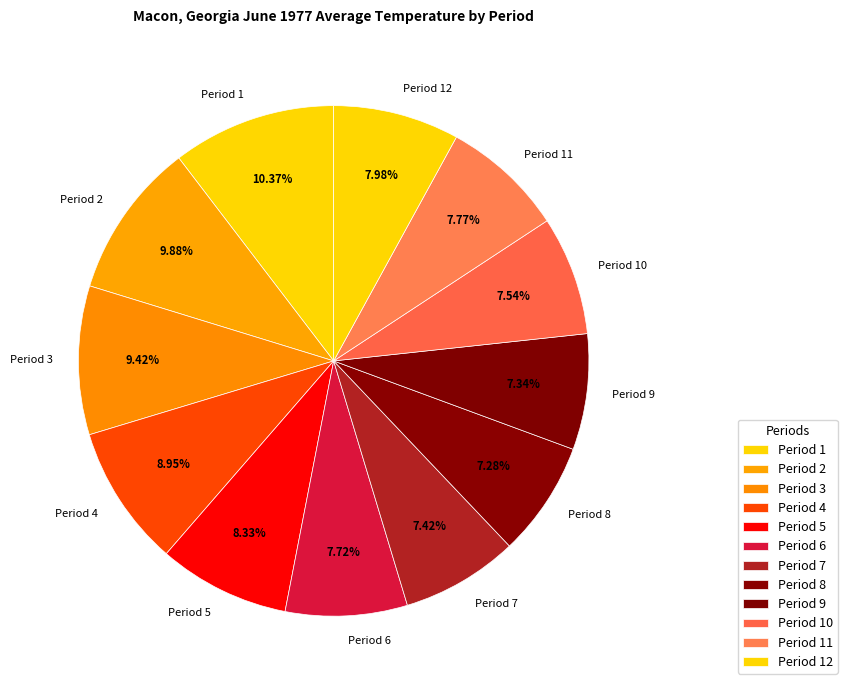

Is Period 2 the majority of the pie?

No